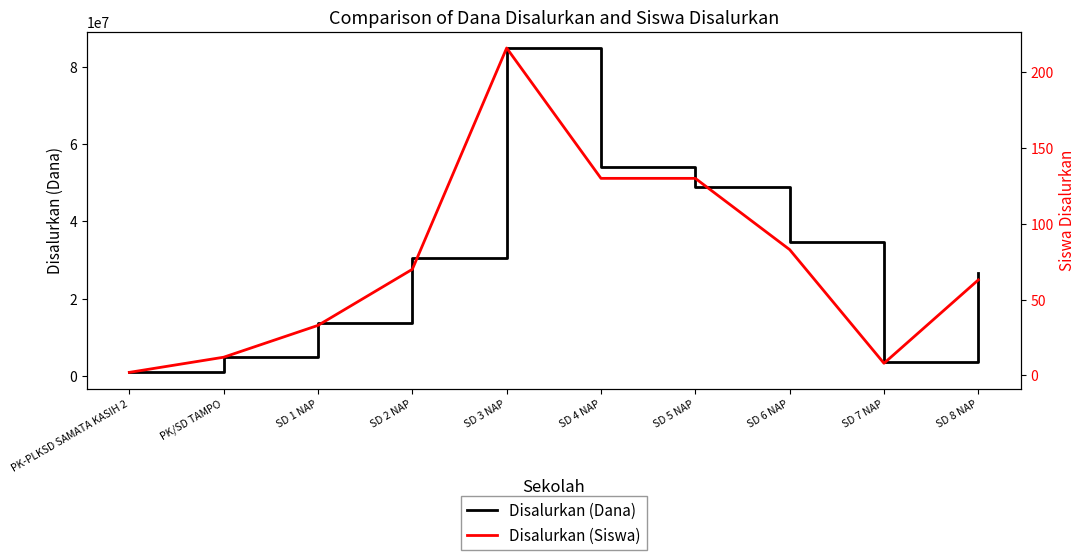

At which label is Disalurkan (Siswa) closest to 109?

SD 4 NAP